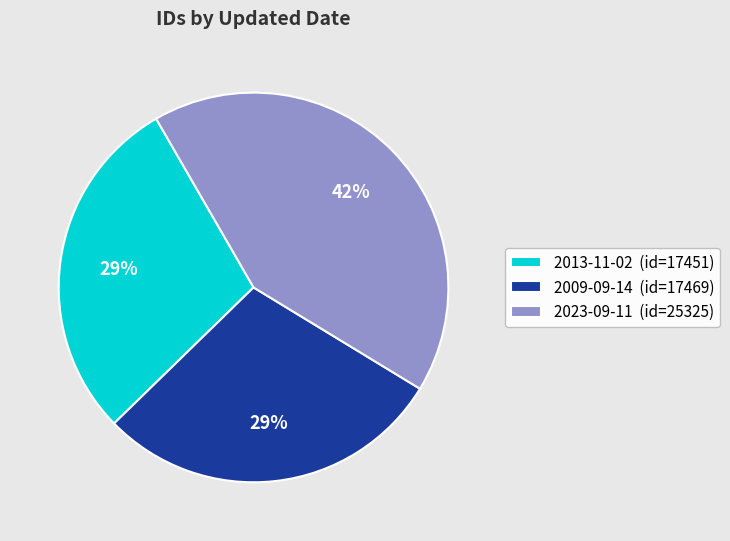

What percentage is the 2013-11-02 slice, to the nearest percent?

29%